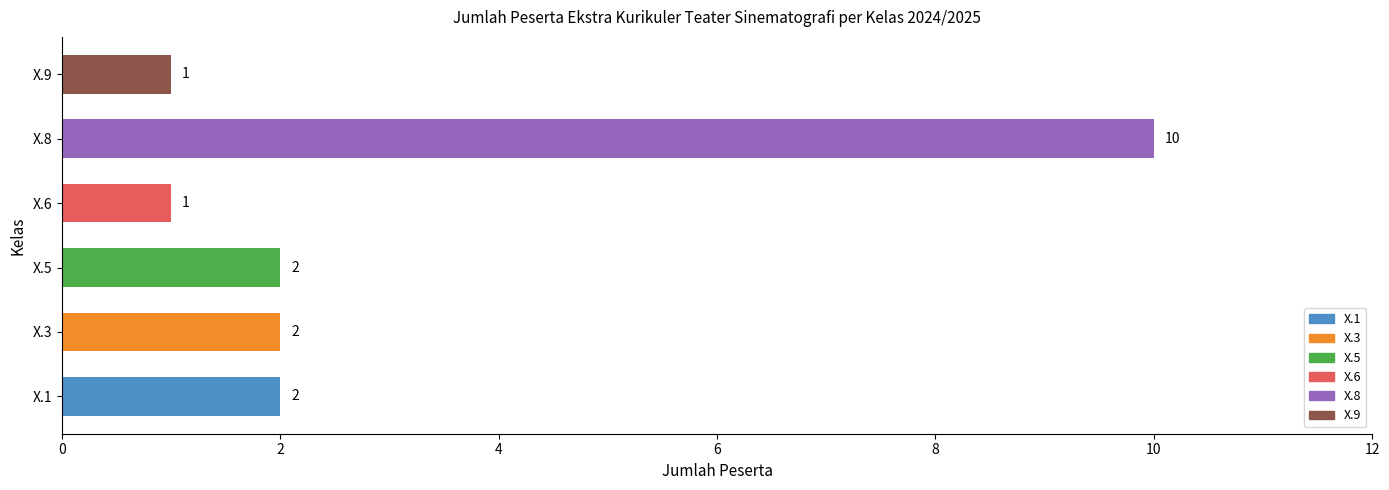

Count the number of categories in the chart.

6